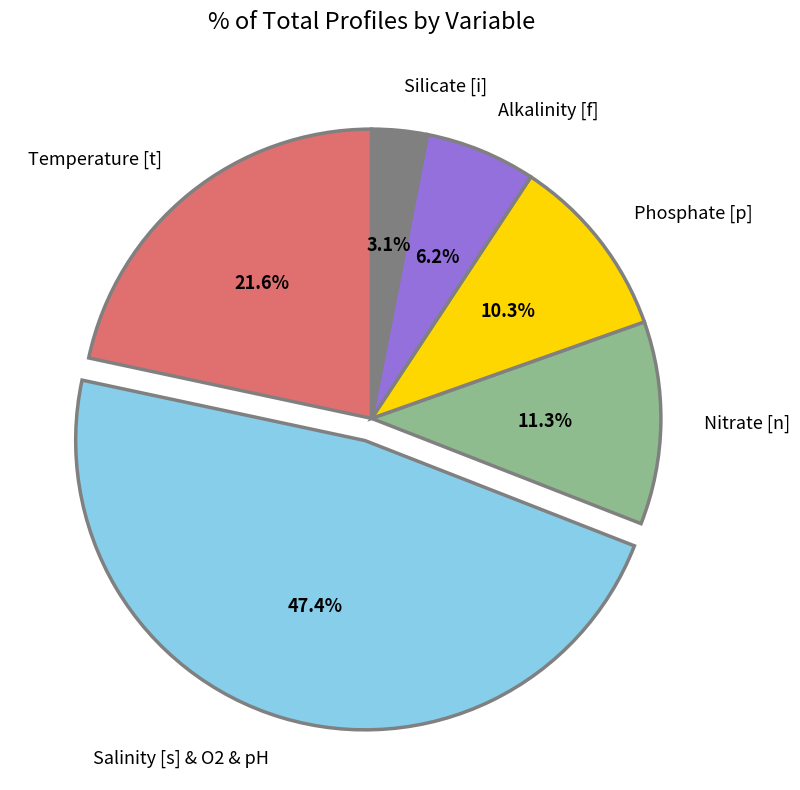

Approximately how many times larger is the value at Alkalinity [f] compared to Silicate [i]?

2.0